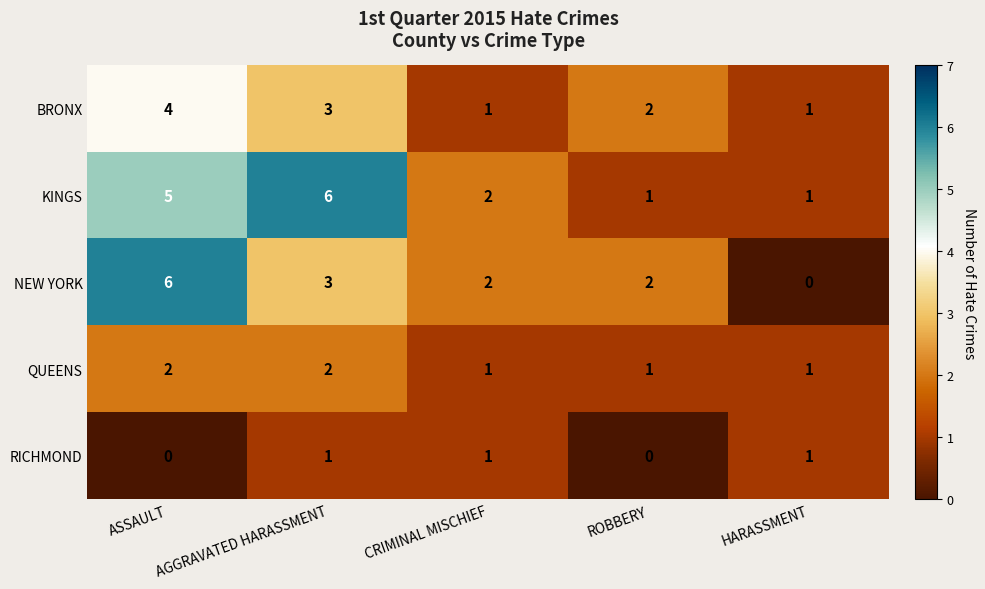

List the series in order of their overall mean, lowest first.

RICHMOND, QUEENS, BRONX, NEW YORK, KINGS